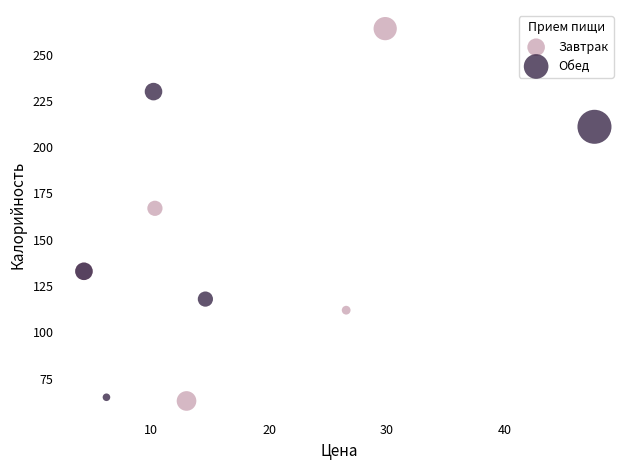

Which series contains the highest Y value?

Завтрак